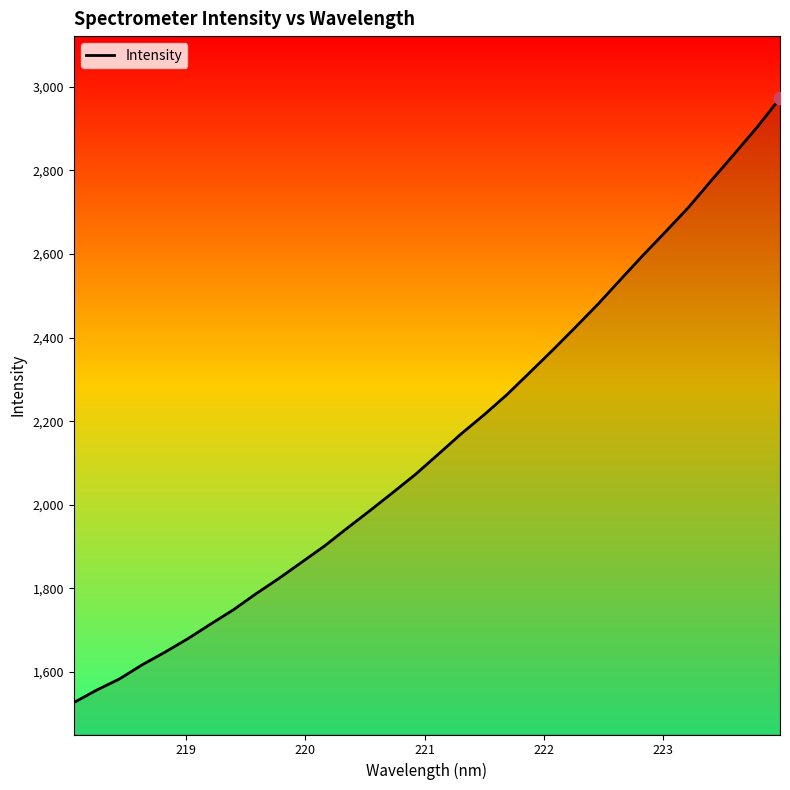

What is the difference between the maximum and minimum values?

1446.1